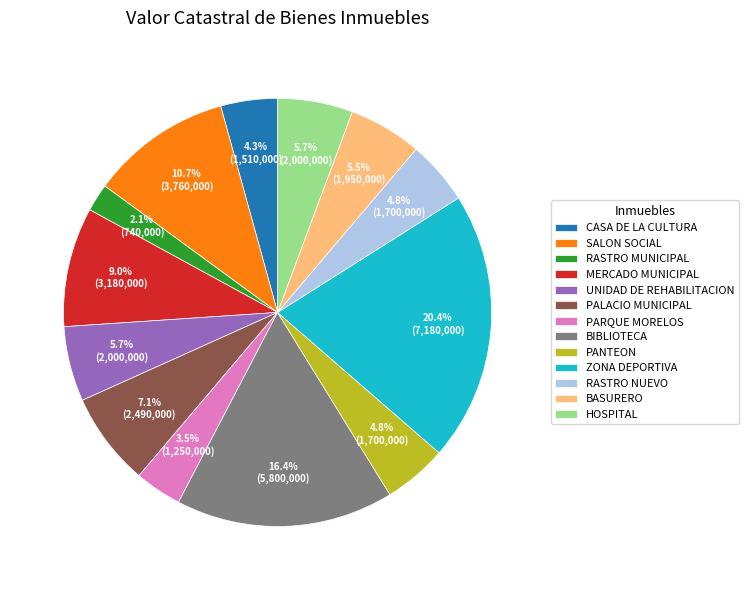

Which slice is the largest?

ZONA DEPORTIVA